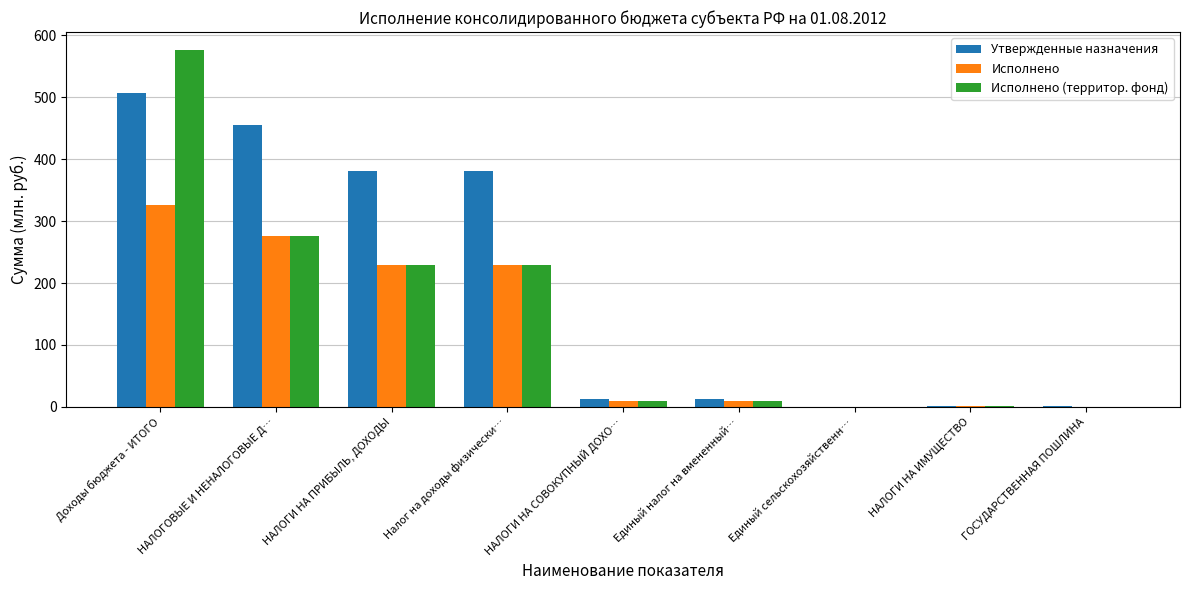

What is the spread (max minus min) of values at Единый налог на вмененный…?

3.3